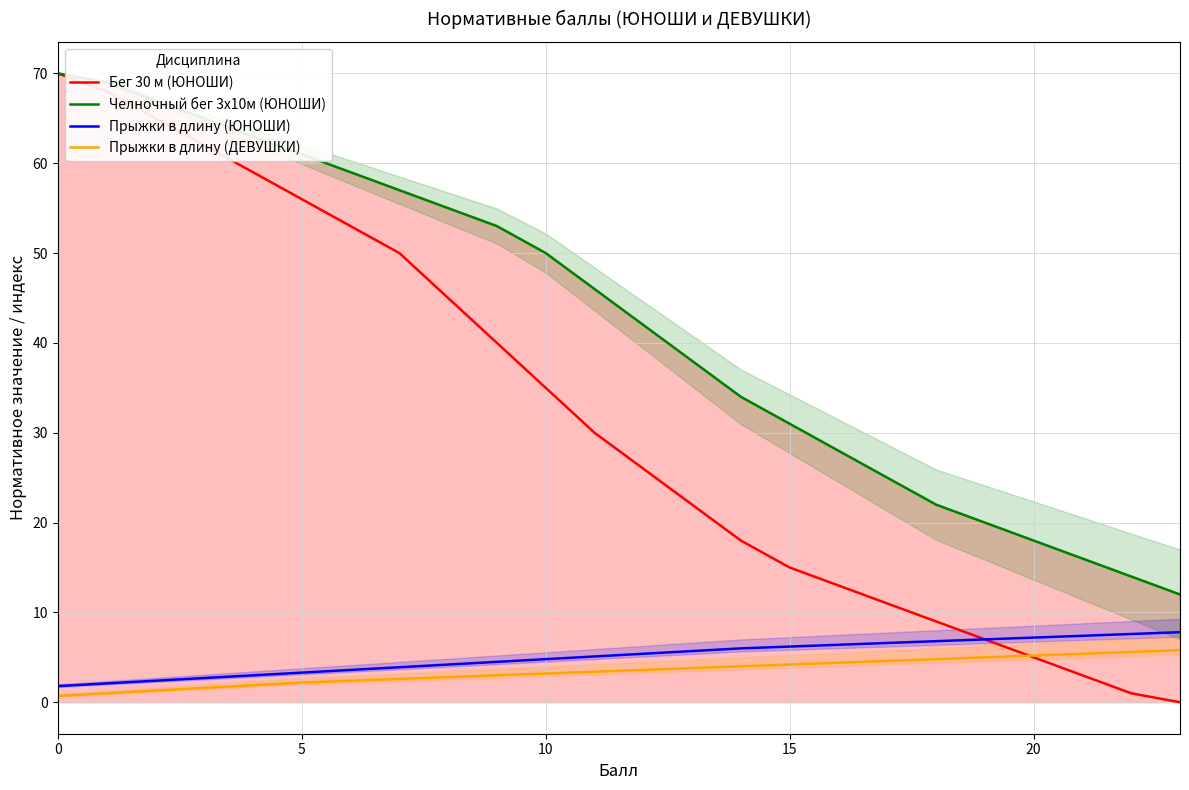

How many values in the Прыжки в длину (ЮНОШИ) series exceed 5?

13